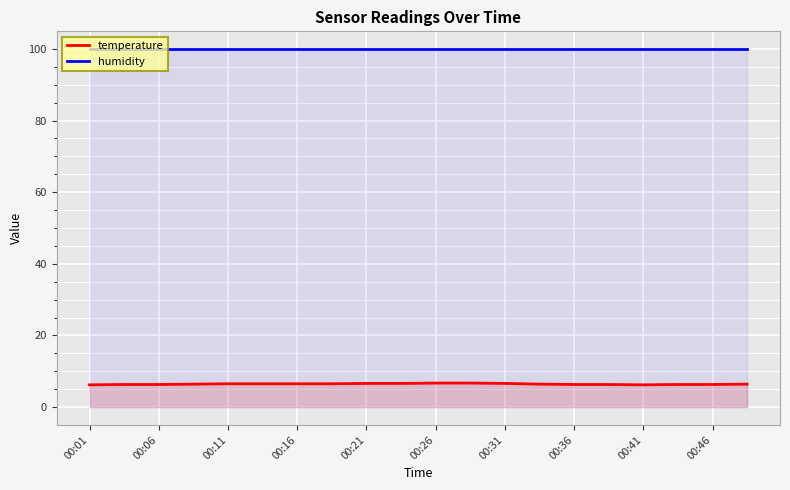

True or false: temperature has more than 1 interior local peaks.

False